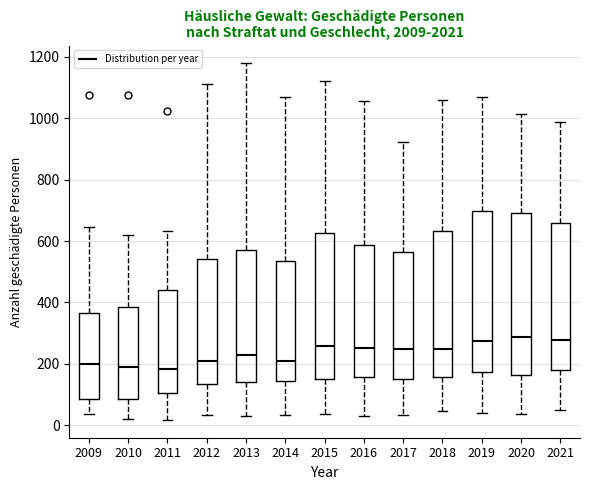

Reading left to right, read every box against the y-axis: the position of its median line, the range the box covers, and the ends of its whiskers. The values are not printed on the chart, so give them approximately, as read against the axis.

2009: median 200, box 80 to 360, whiskers 40 to 640
2010: median 200, box 80 to 380, whiskers 20 to 620
2011: median 180, box 100 to 440, whiskers 20 to 640
2012: median 220, box 140 to 540, whiskers 40 to 1120
2013: median 220, box 140 to 580, whiskers 40 to 1180
2014: median 220, box 140 to 540, whiskers 40 to 1060
2015: median 260, box 160 to 620, whiskers 40 to 1120
2016: median 260, box 160 to 580, whiskers 40 to 1060
2017: median 240, box 160 to 560, whiskers 40 to 920
2018: median 240, box 160 to 640, whiskers 40 to 1060
2019: median 280, box 180 to 700, whiskers 40 to 1060
2020: median 280, box 160 to 700, whiskers 40 to 1020
2021: median 280, box 180 to 660, whiskers 60 to 980